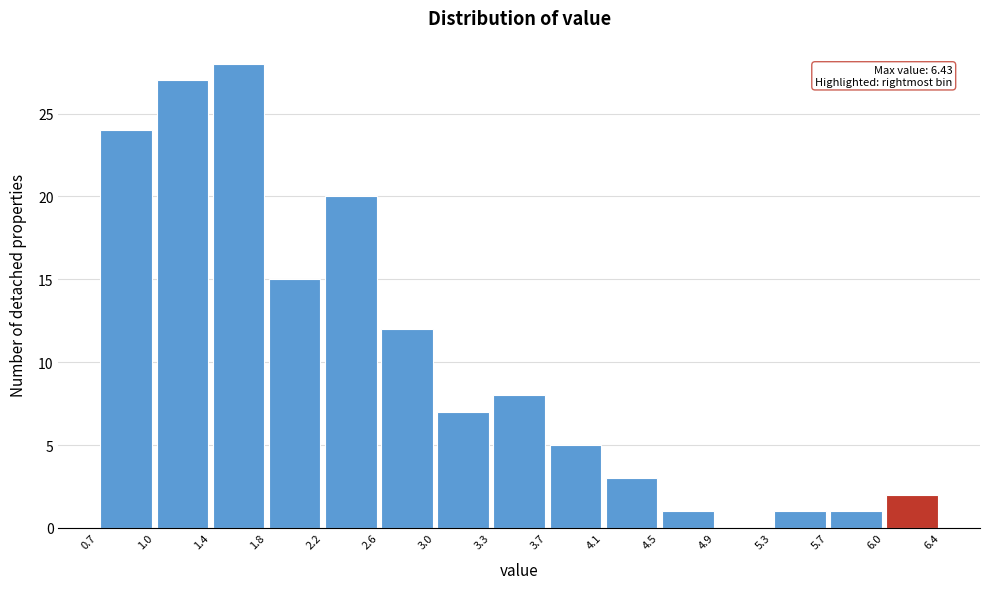

Over which range of the x-axis is the bar tallest?

1.4 to 1.8